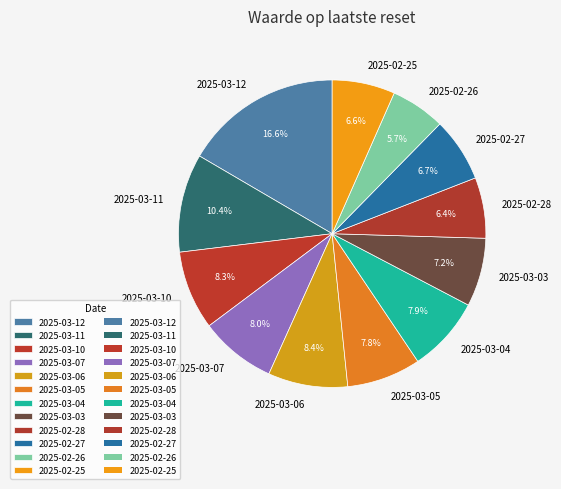

Is the sum of 2025-02-27 and 2025-03-04 greater than half?

No